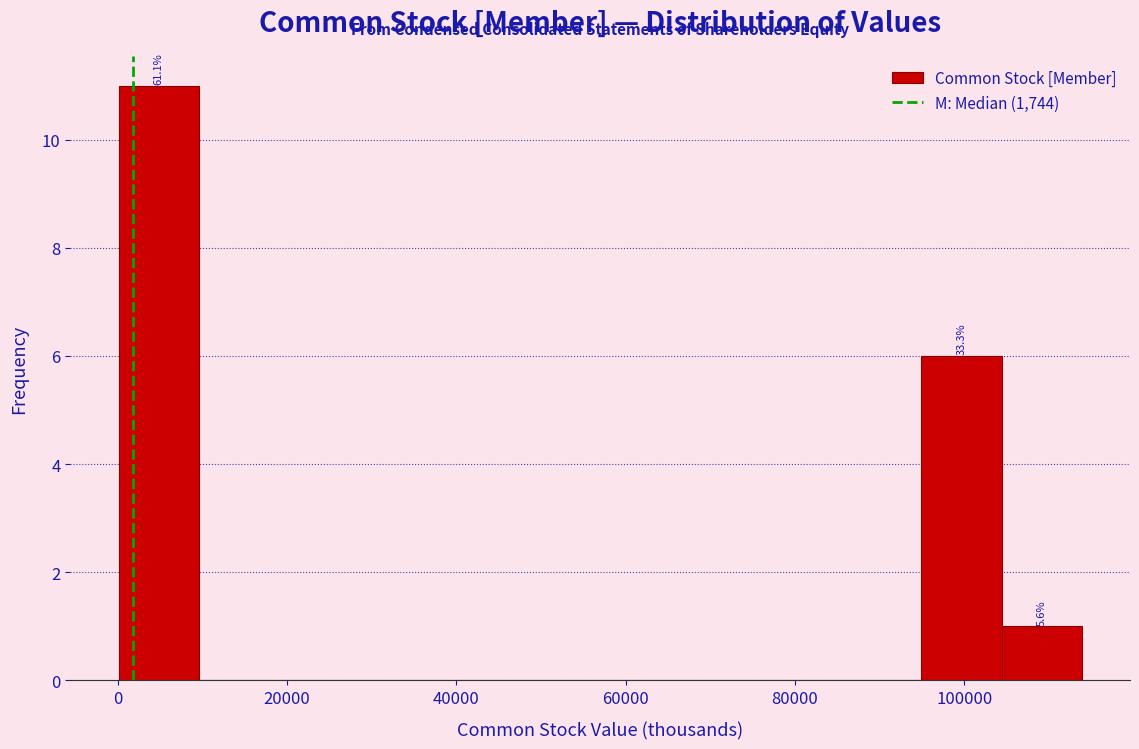

Which range on the x-axis has the tallest bar?

0 to 10000